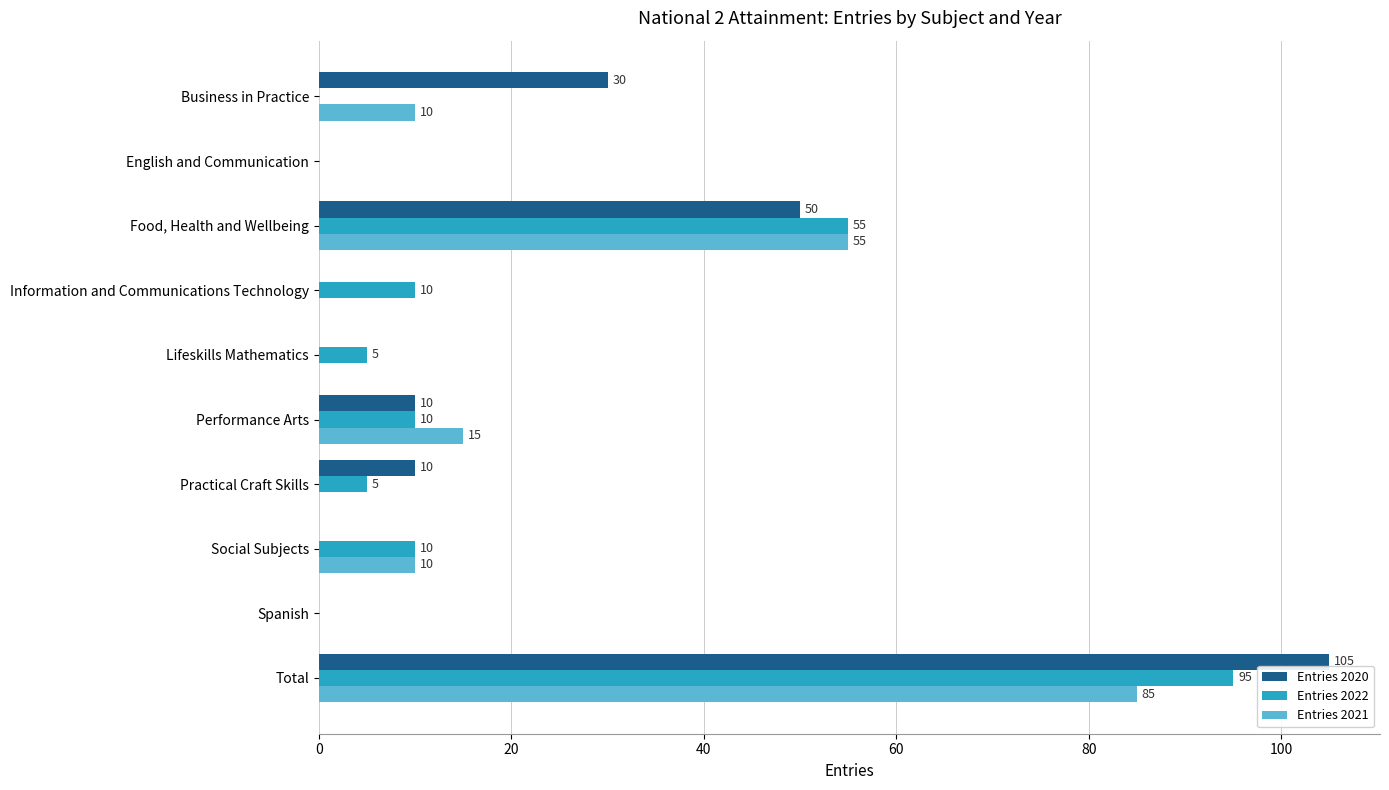

What is the sum of all Entries 2022 values?

190